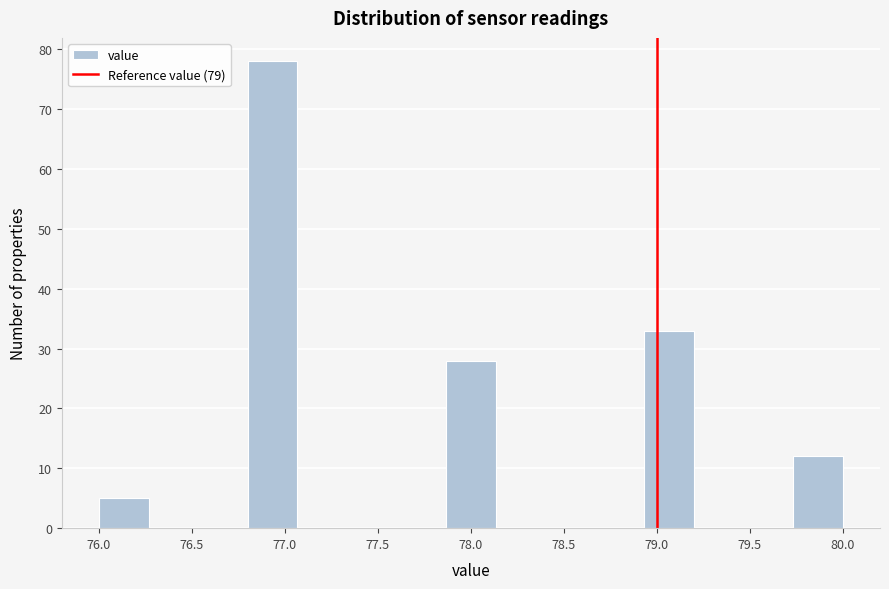

Which range on the x-axis has the tallest bar?

76.80 to 77.05